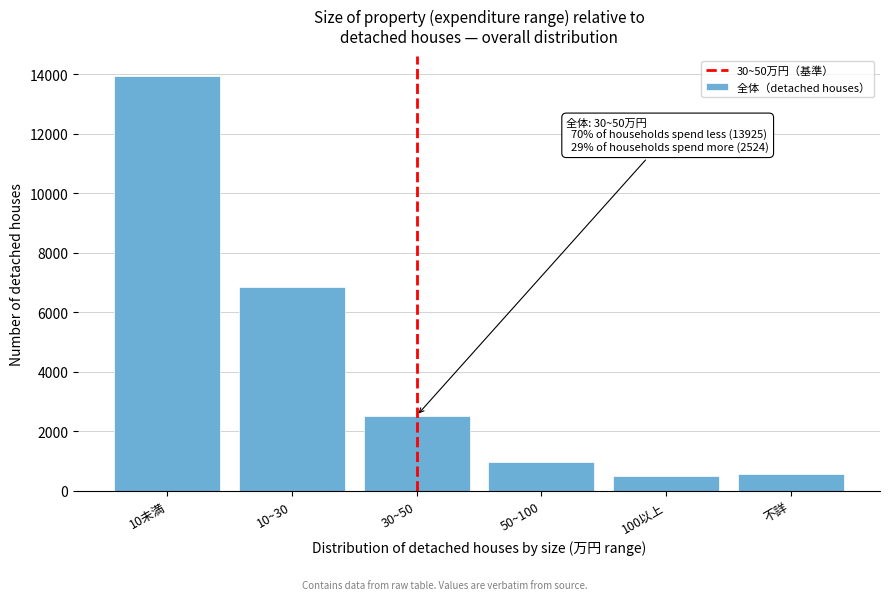

What is the sum of all values?

25328